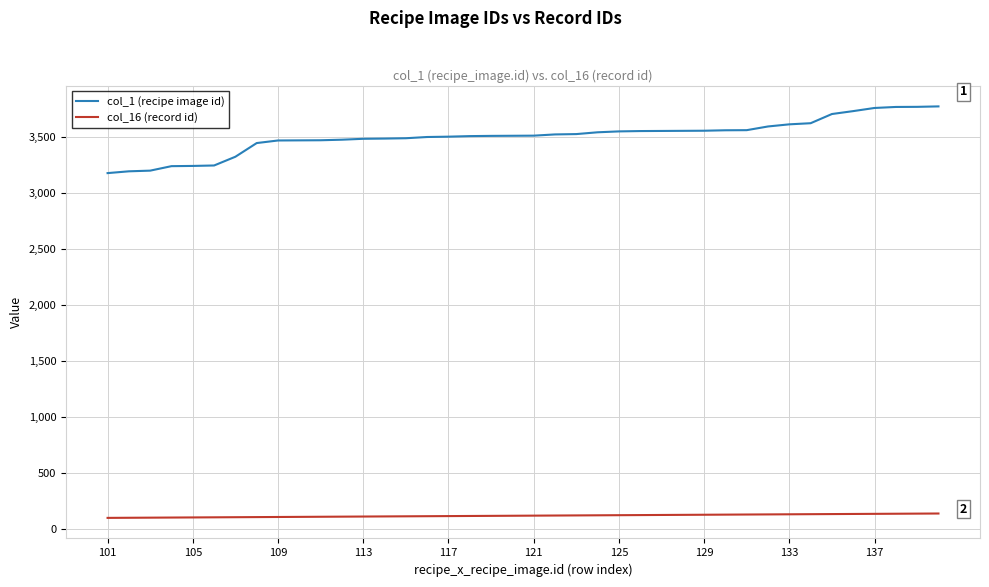

What are all the series names shown in the legend?

col_1 (recipe image id), col_16 (record id)